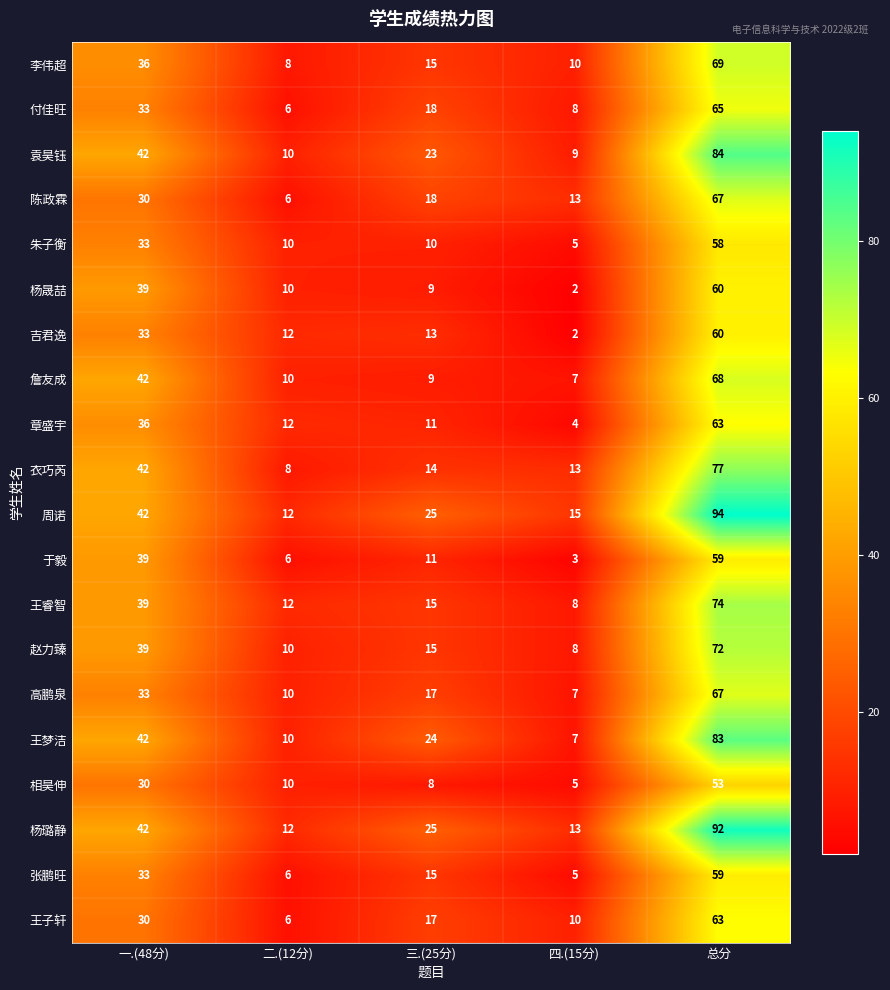

True or false: 王子轩 has a value of 30 at 一.(48分).

True